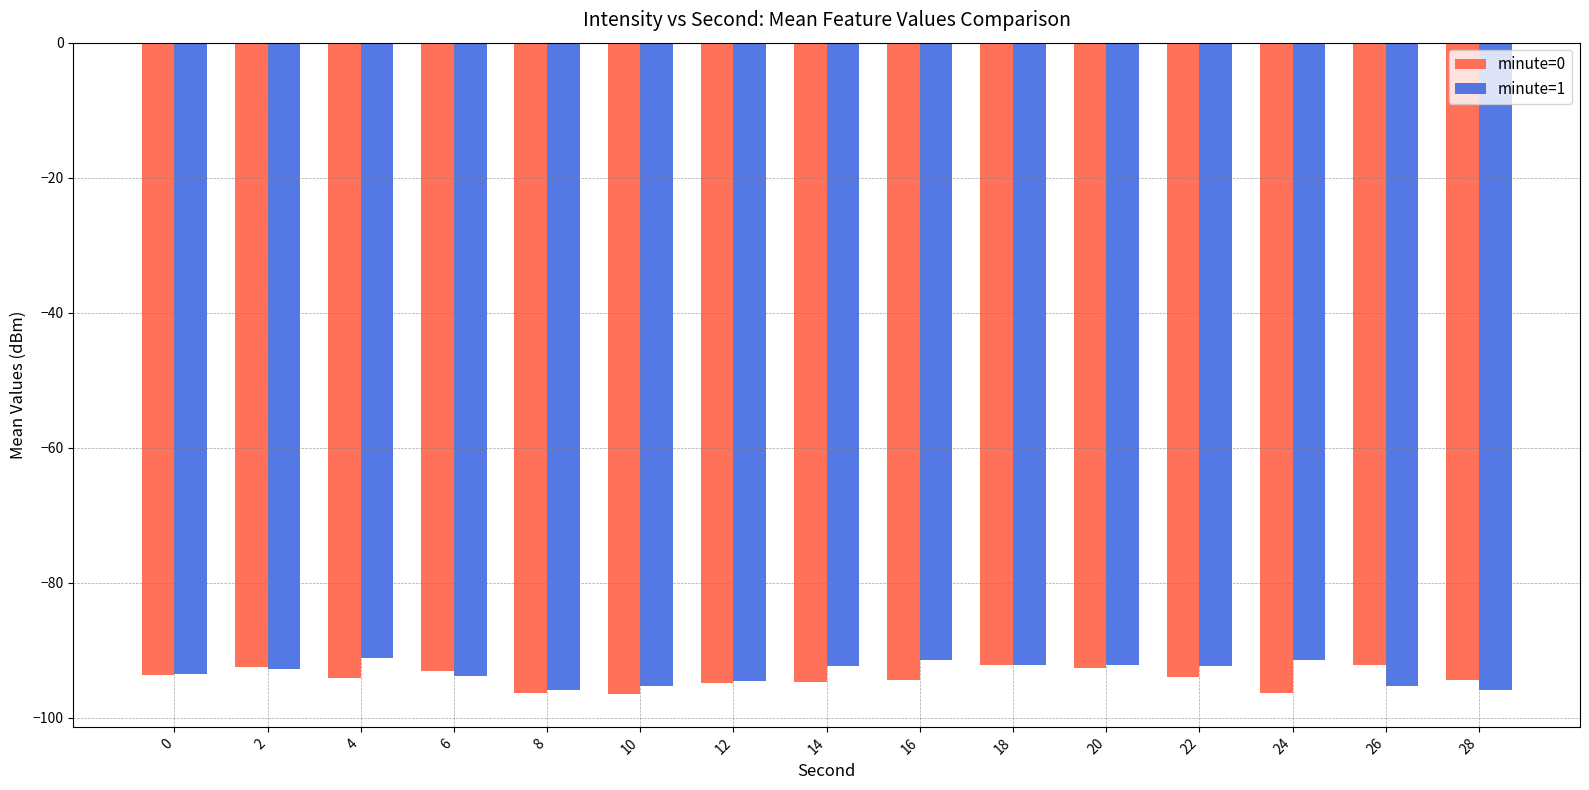

Is the value of minute=0 at 22 greater than the value of minute=1 at 14?

No